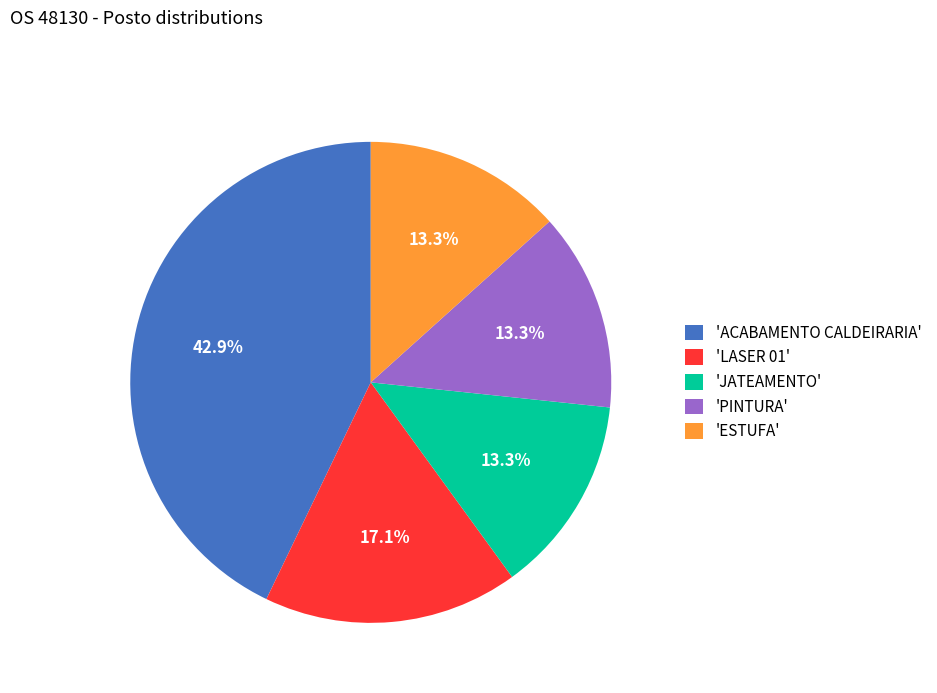

Is there a majority slice in this chart?

No